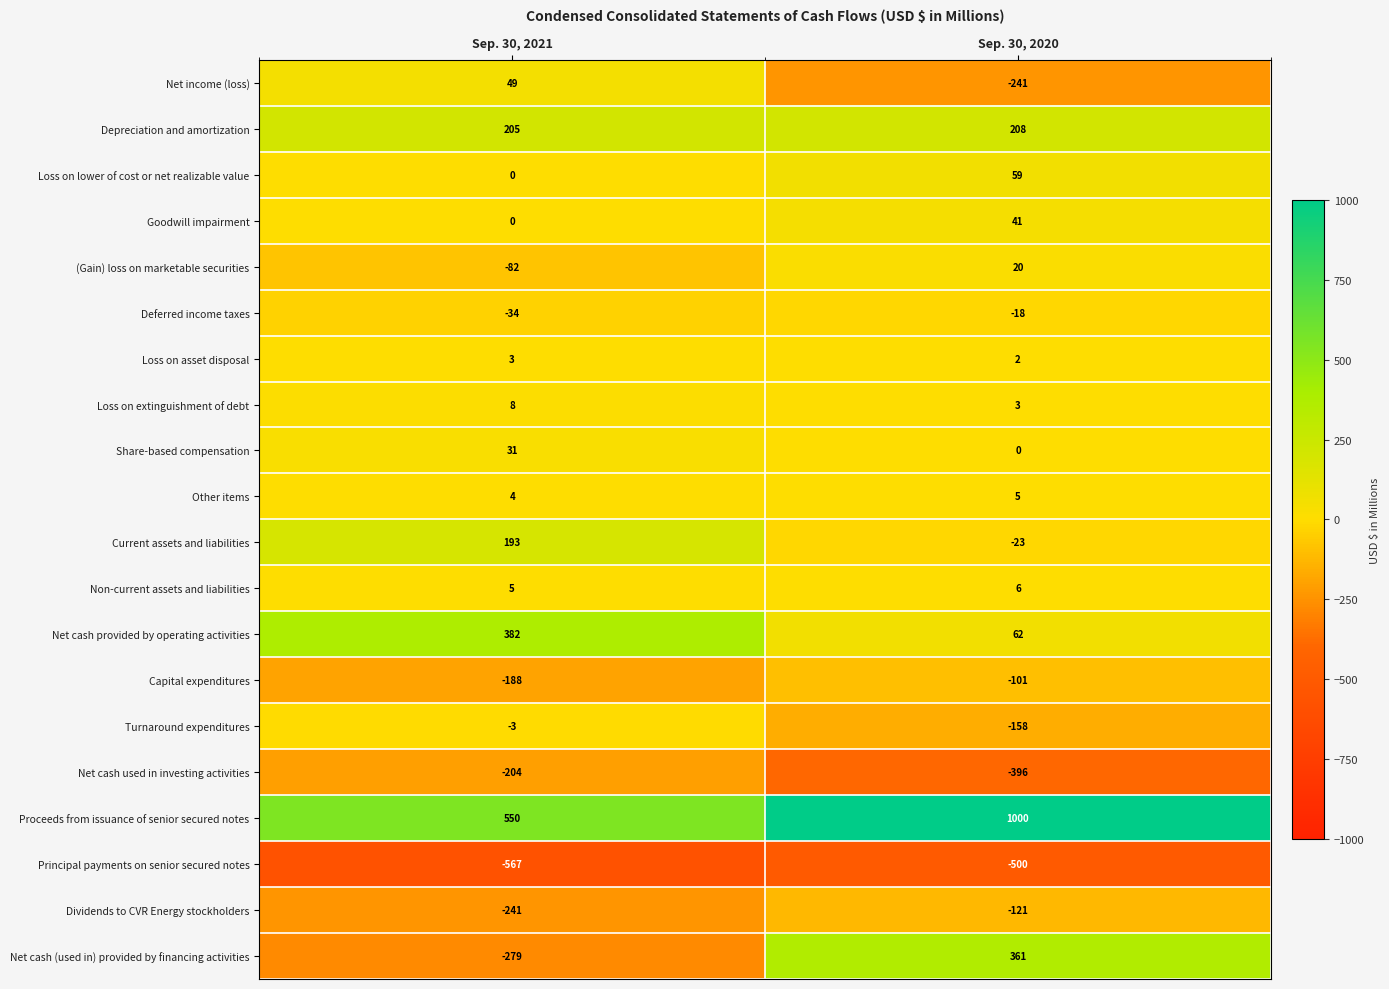

Between Sep. 30, 2021 and Sep. 30, 2020, which series saw the biggest shift?

Net cash (used in) provided by financing activities